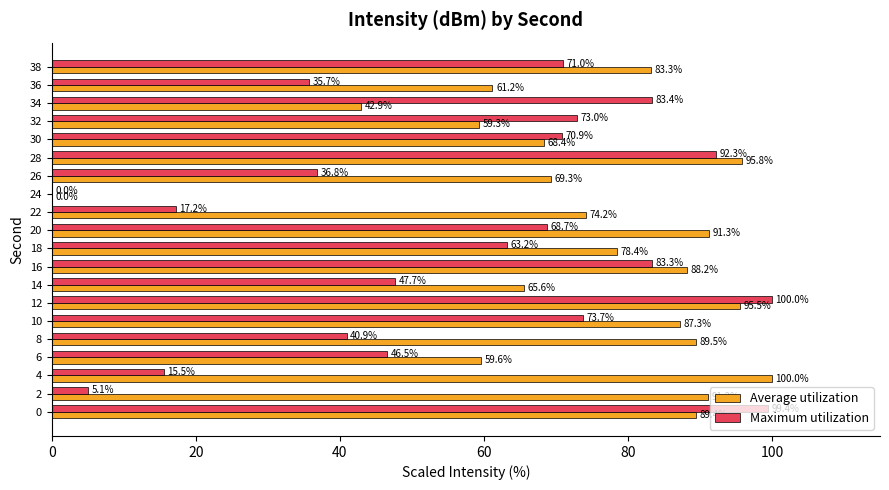

Read the Maximum utilization value at 10.

73.7